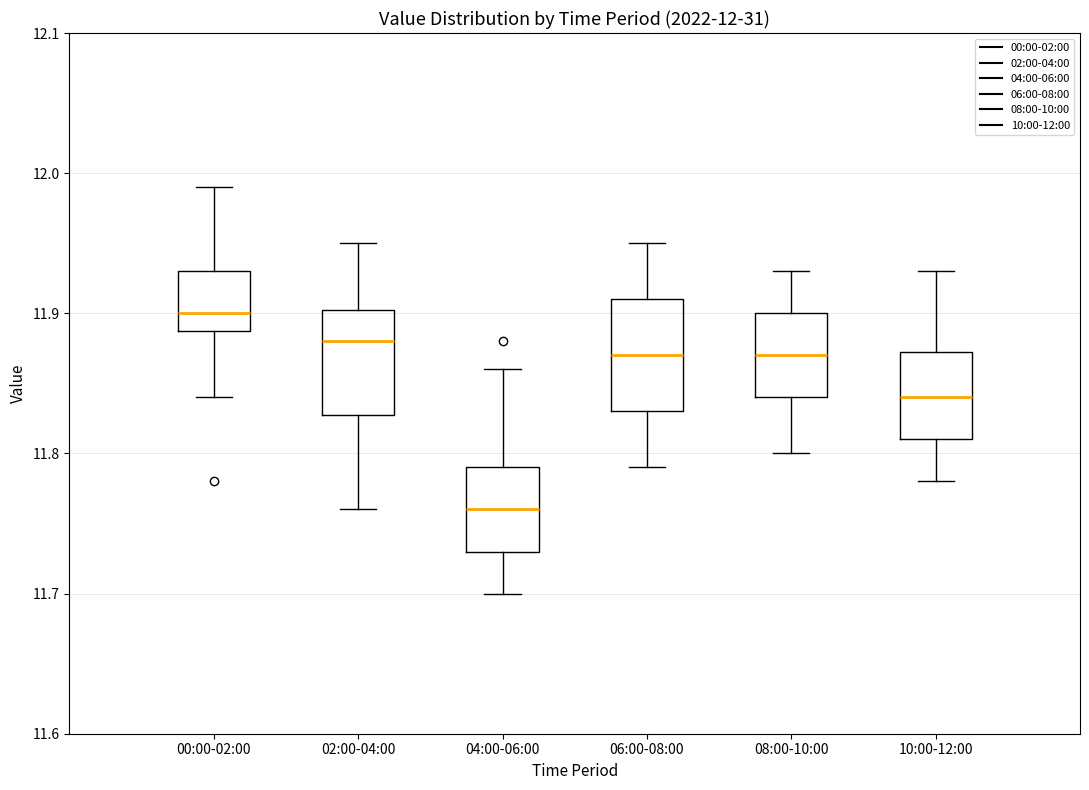

Which box's median line is the highest?

00:00-02:00